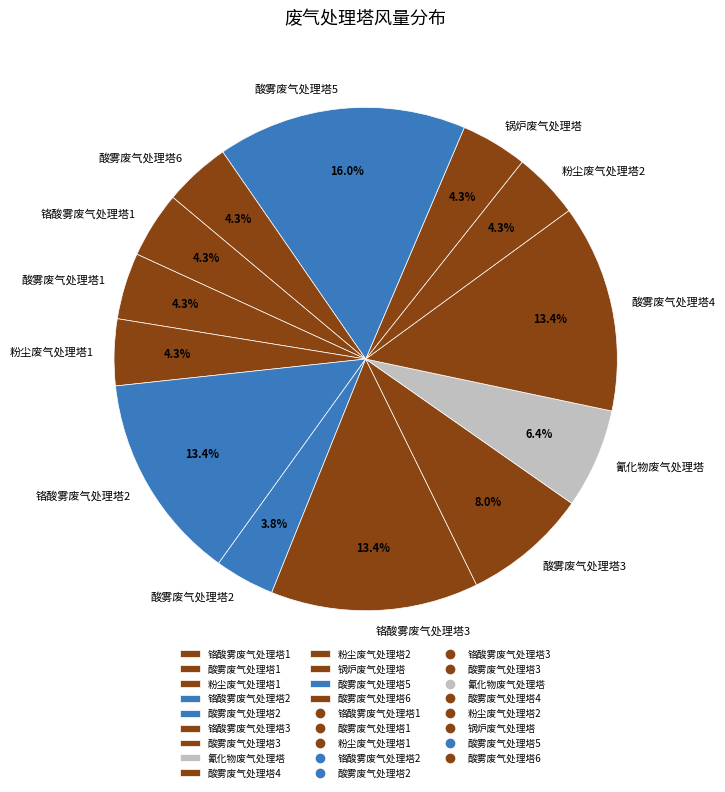

True or false: 酸雾废气处理塔5 accounts for 16% of the total.

True